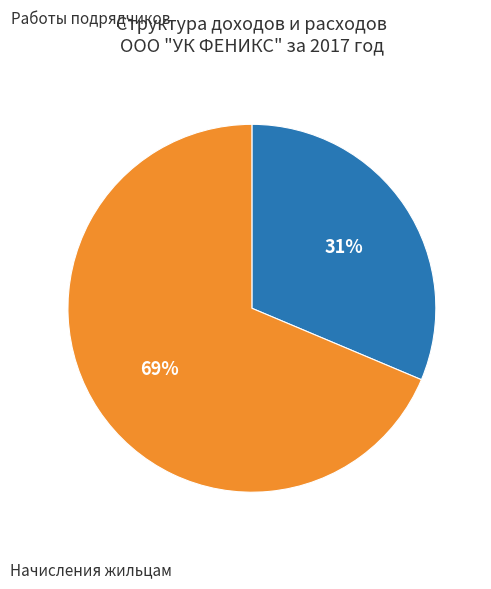

Is there a majority slice in this chart?

Yes